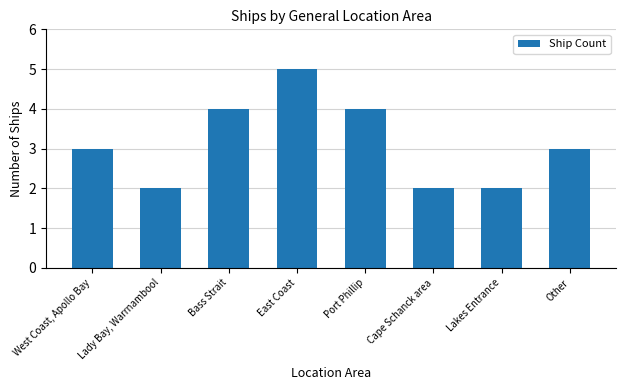

What position from the right is Port Phillip?

4